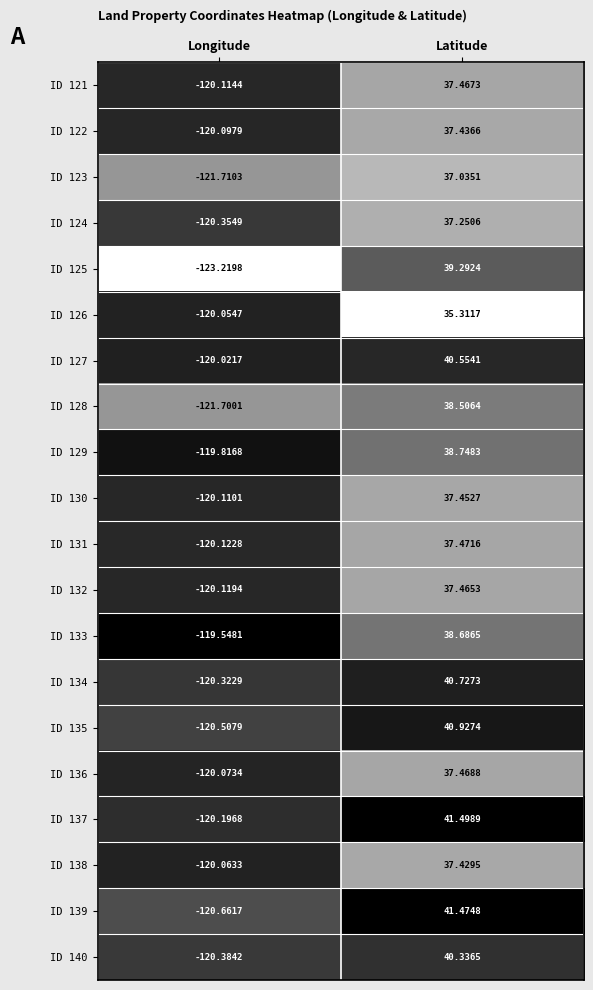

At which label is ID 126 closest to -42?

Latitude